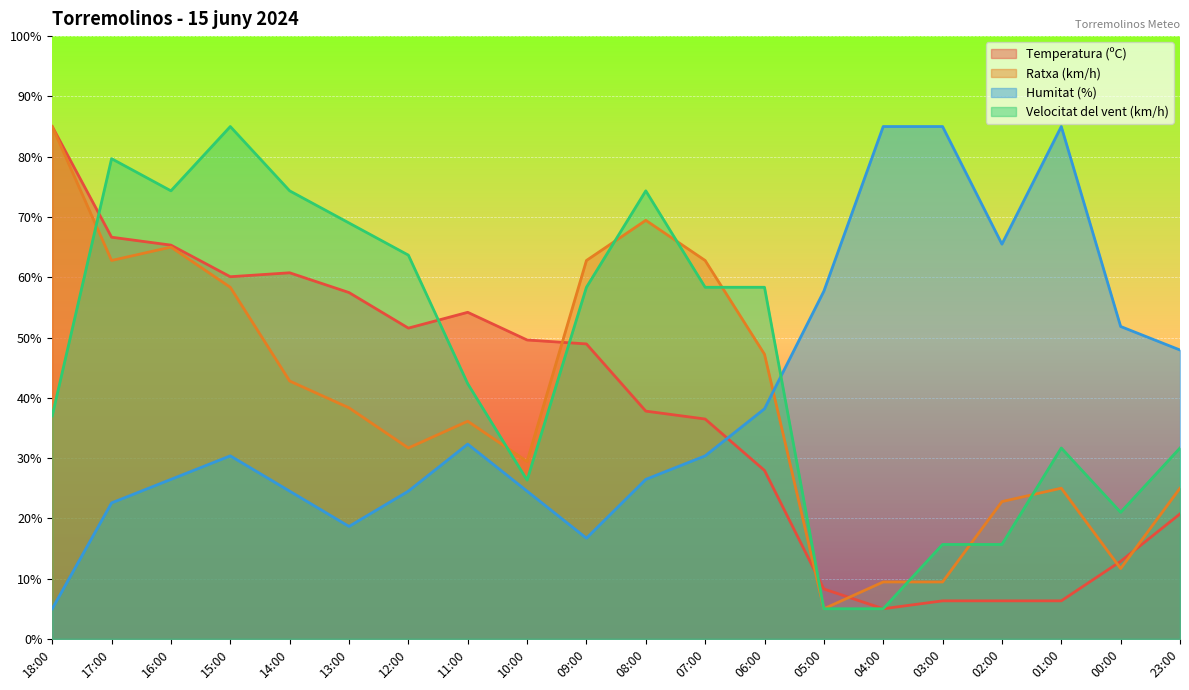

Reading right to left, transcribe all the data shown in this chart.

Temperatura (ºC): 23:00=20.7	00:00=12.9	01:00=6.3	02:00=6.3	03:00=6.3	04:00=5.0	05:00=8.3	06:00=28.0	07:00=36.5	08:00=37.8	09:00=48.9	10:00=49.6	11:00=54.2	12:00=51.6	13:00=57.5	14:00=60.7	15:00=60.1	16:00=65.3	17:00=66.6	18:00=85.0
Ratxa (km/h): 23:00=25.0	00:00=11.7	01:00=25.0	02:00=22.8	03:00=9.4	04:00=9.4	05:00=5.0	06:00=47.2	07:00=62.8	08:00=69.4	09:00=62.8	10:00=29.4	11:00=36.1	12:00=31.7	13:00=38.3	14:00=42.8	15:00=58.3	16:00=65.0	17:00=62.8	18:00=85.0
Humitat (%): 23:00=47.9	00:00=51.8	01:00=85.0	02:00=65.5	03:00=85.0	04:00=85.0	05:00=57.7	06:00=38.2	07:00=30.4	08:00=26.5	09:00=16.7	10:00=24.5	11:00=32.3	12:00=24.5	13:00=18.7	14:00=24.5	15:00=30.4	16:00=26.5	17:00=22.6	18:00=5.0
Velocitat del vent (km/h): 23:00=31.7	00:00=21.0	01:00=31.7	02:00=15.7	03:00=15.7	04:00=5.0	05:00=5.0	06:00=58.3	07:00=58.3	08:00=74.3	09:00=58.3	10:00=26.3	11:00=42.3	12:00=63.7	13:00=69.0	14:00=74.3	15:00=85.0	16:00=74.3	17:00=79.7	18:00=37.0